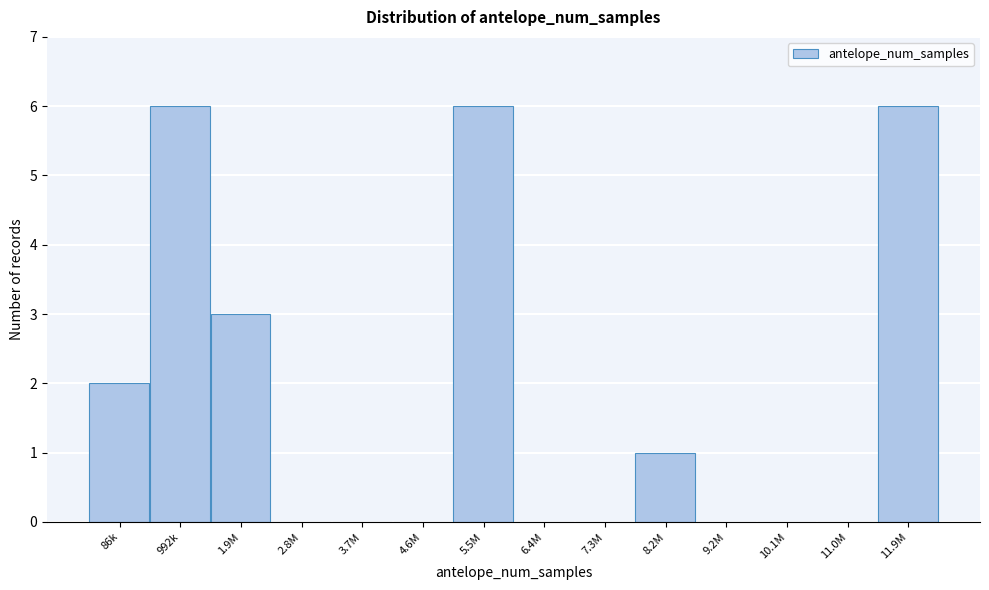

Reading left to right, transcribe all the data shown in this chart.

86k=2	992k=6	1.9M=3	2.8M=0	3.7M=0	4.6M=0	5.5M=6	6.4M=0	7.3M=0	8.2M=1	9.2M=0	10.1M=0	11.0M=0	11.9M=6